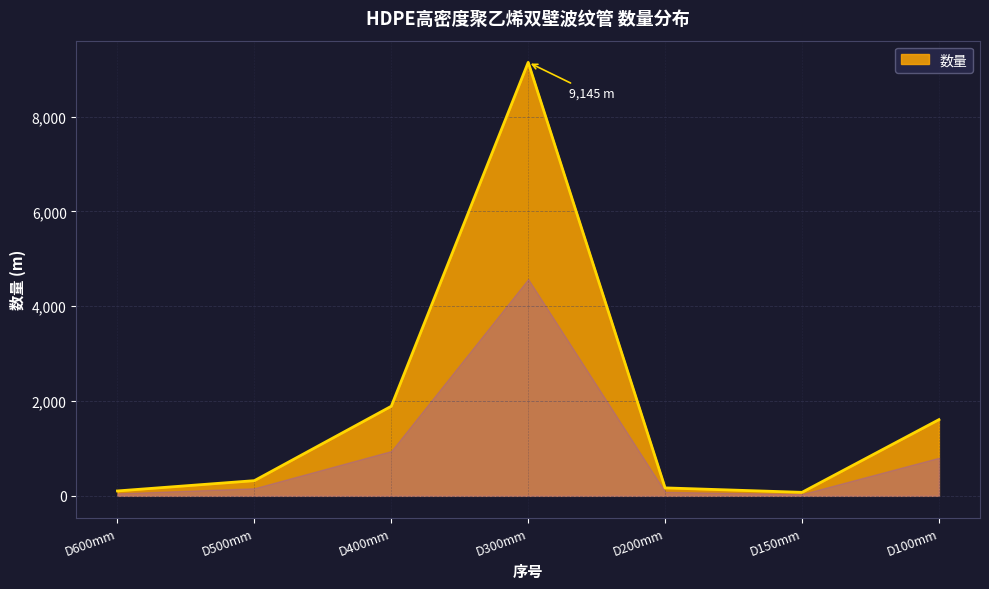

Which category has the highest value across all series?

D300mm